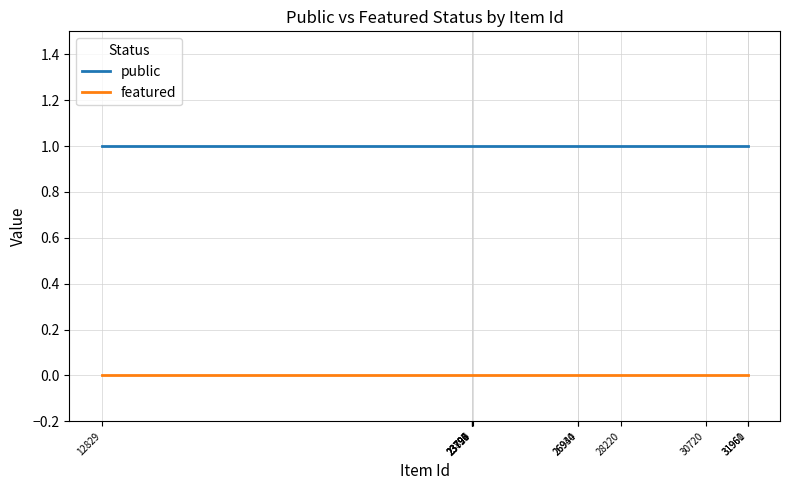

List the series in order of their overall mean, lowest first.

featured, public